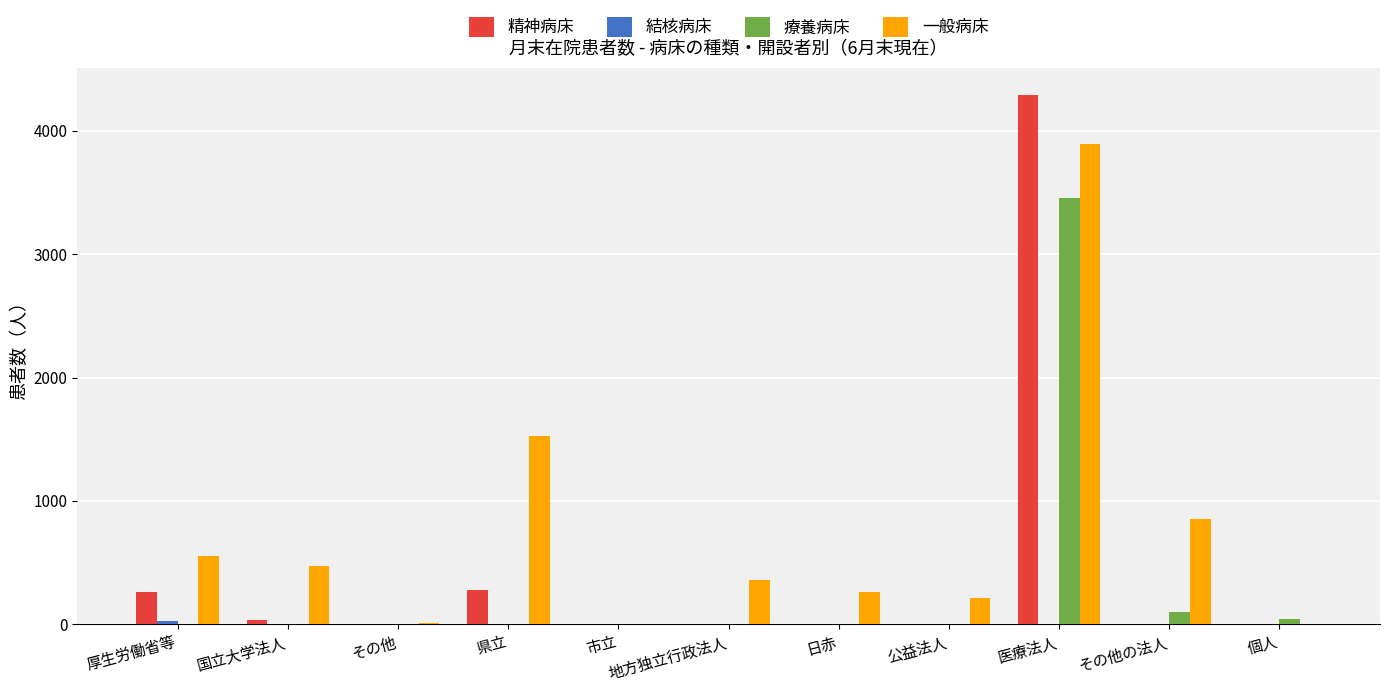

Which series has the largest total across all categories?

一般病床